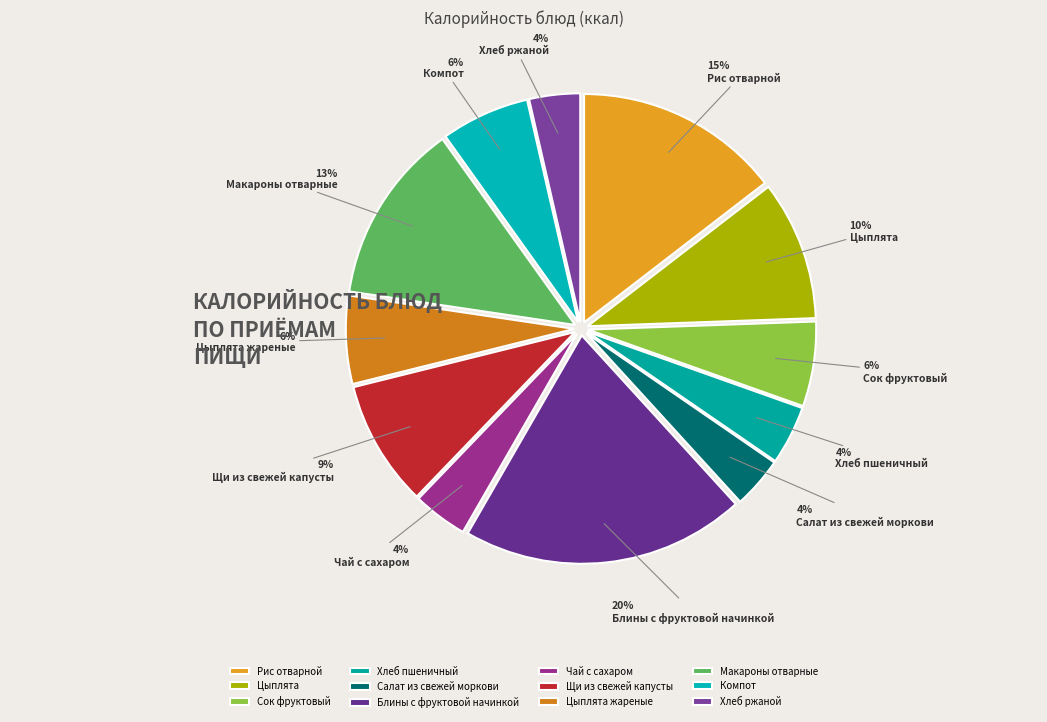

To the nearest percent, what percentage of the pie is Щи из свежей капусты?

9%